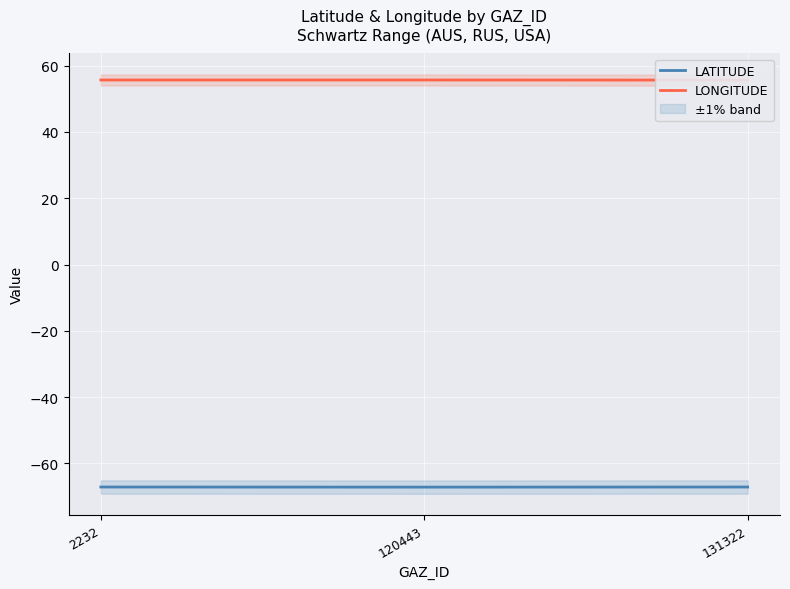

True or false: LATITUDE has a value of -94.2 at 2232.

False